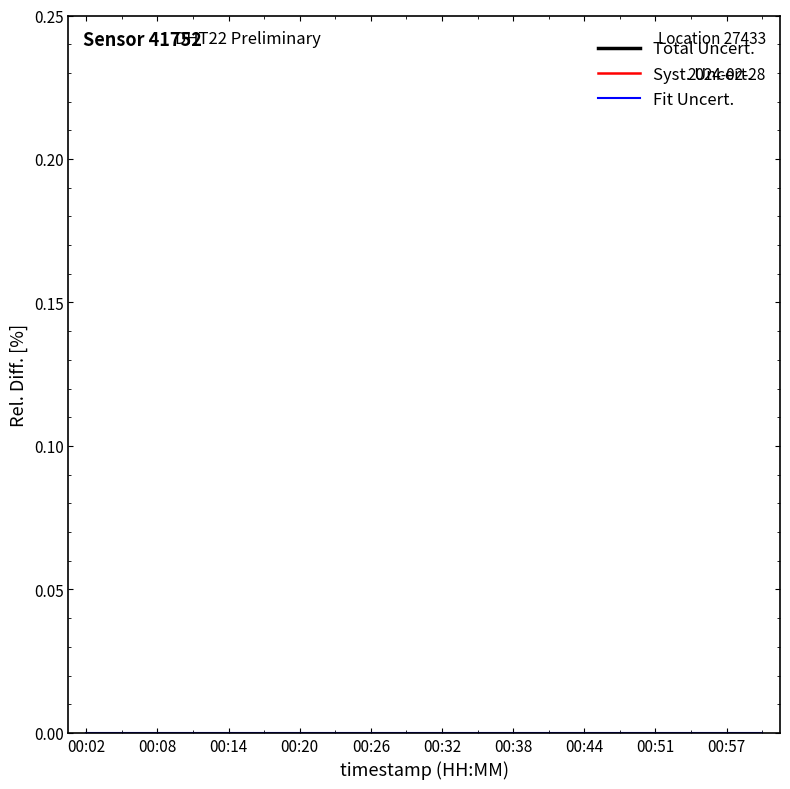

Is the value of Fit Uncert. at 13 greater than the value of Total Uncert. at 00:57?

No